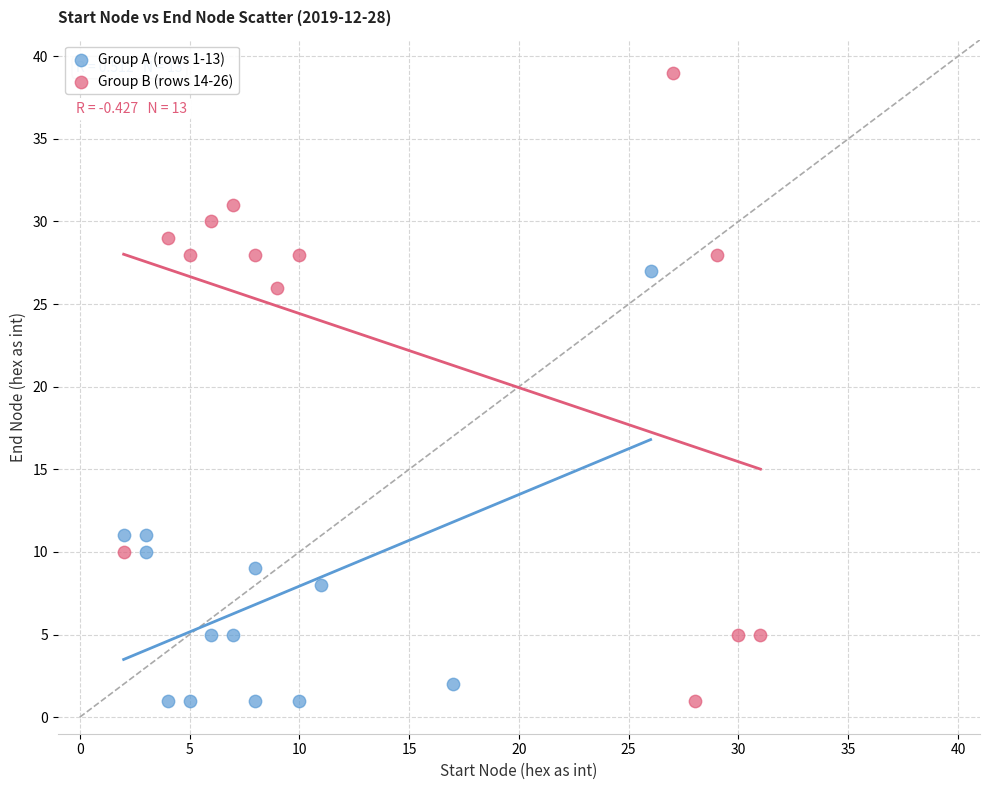

Which series reaches the maximum Y coordinate?

Group B (rows 14-26)